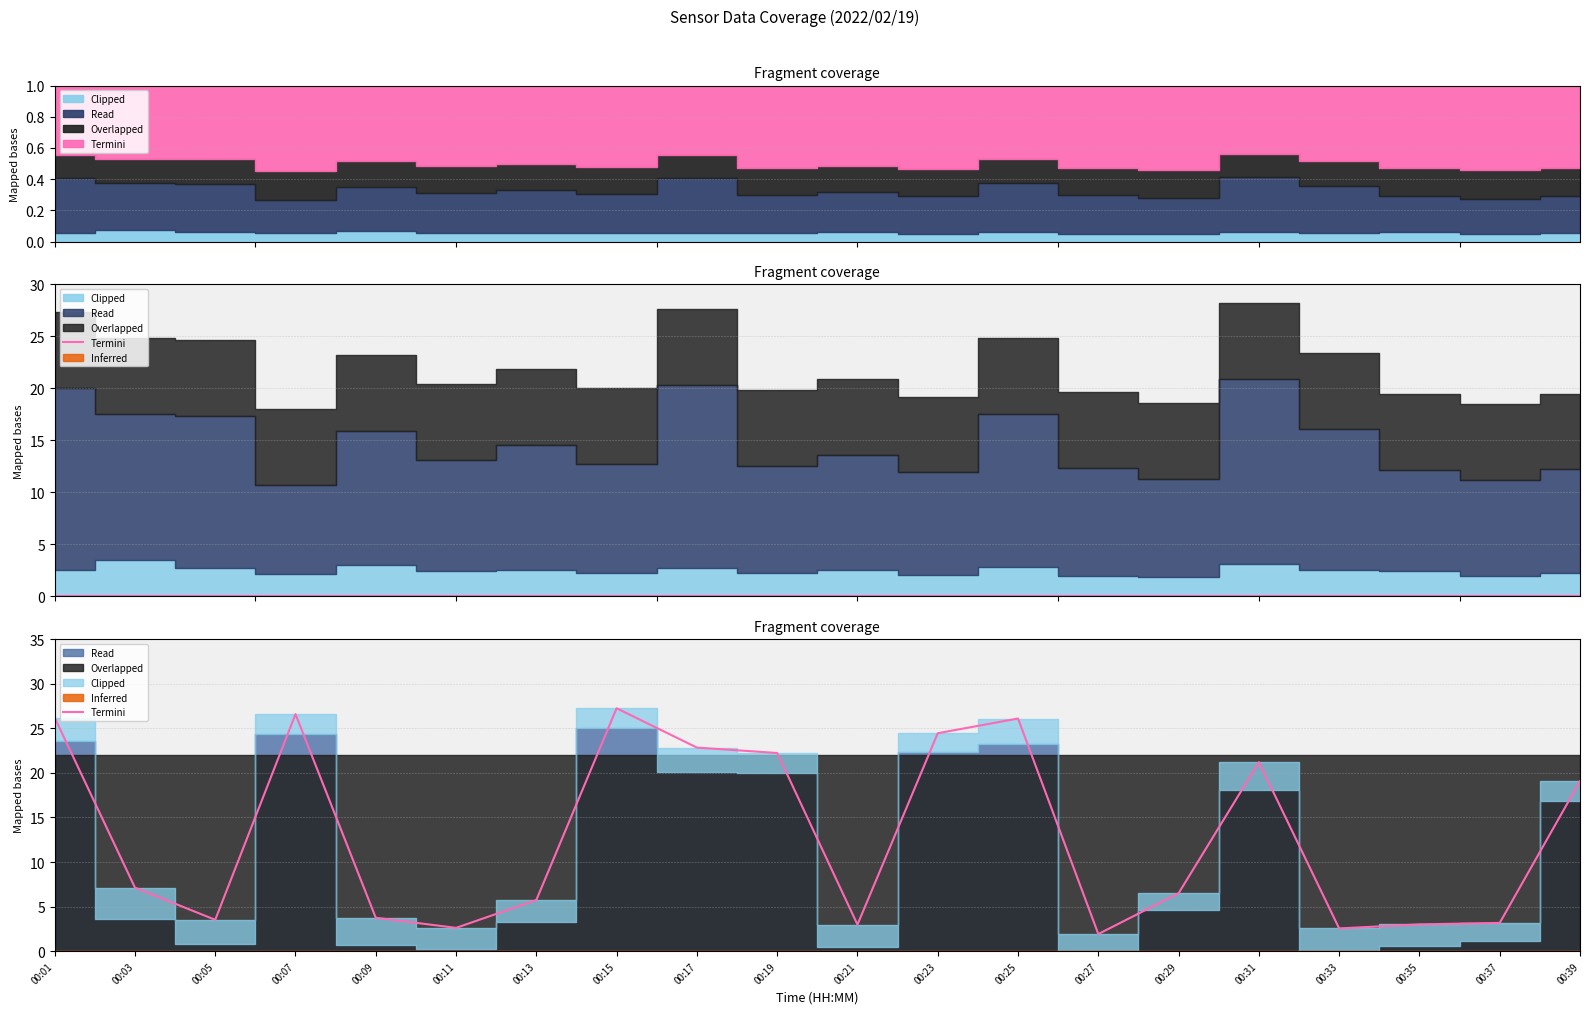

Which has a higher value, 00:11 or 00:07?

00:07